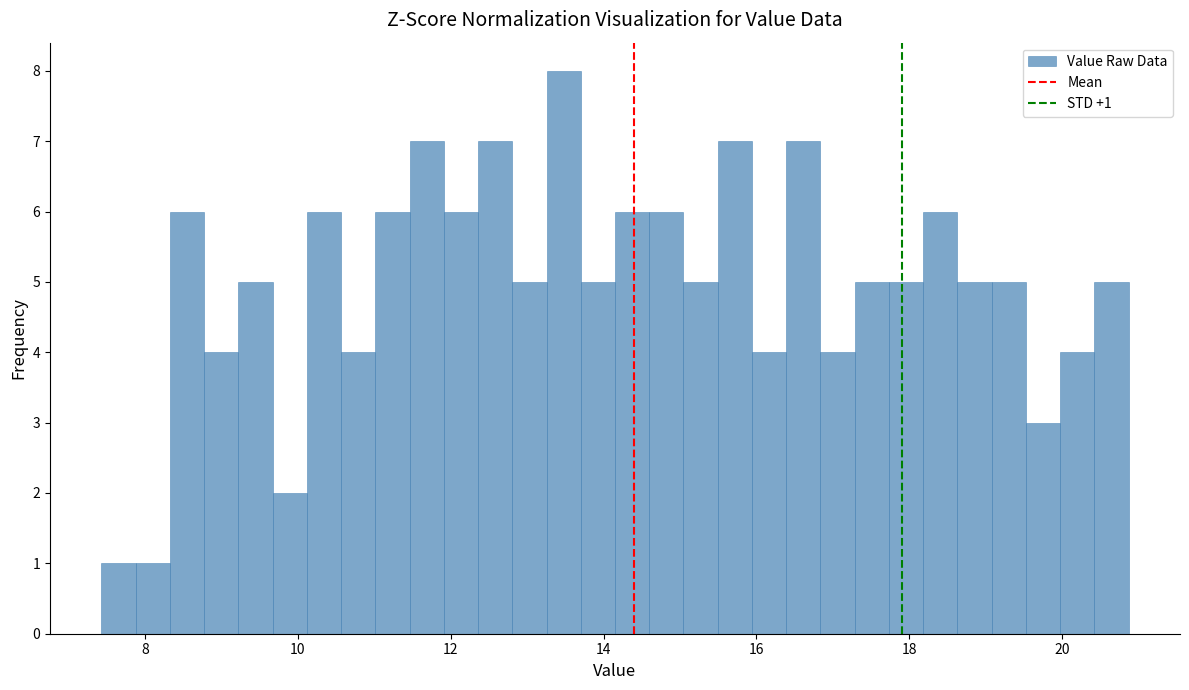

Around what value on the x-axis is the tallest bar? Give the approximate position of its centre, as read against the axis.

13.4